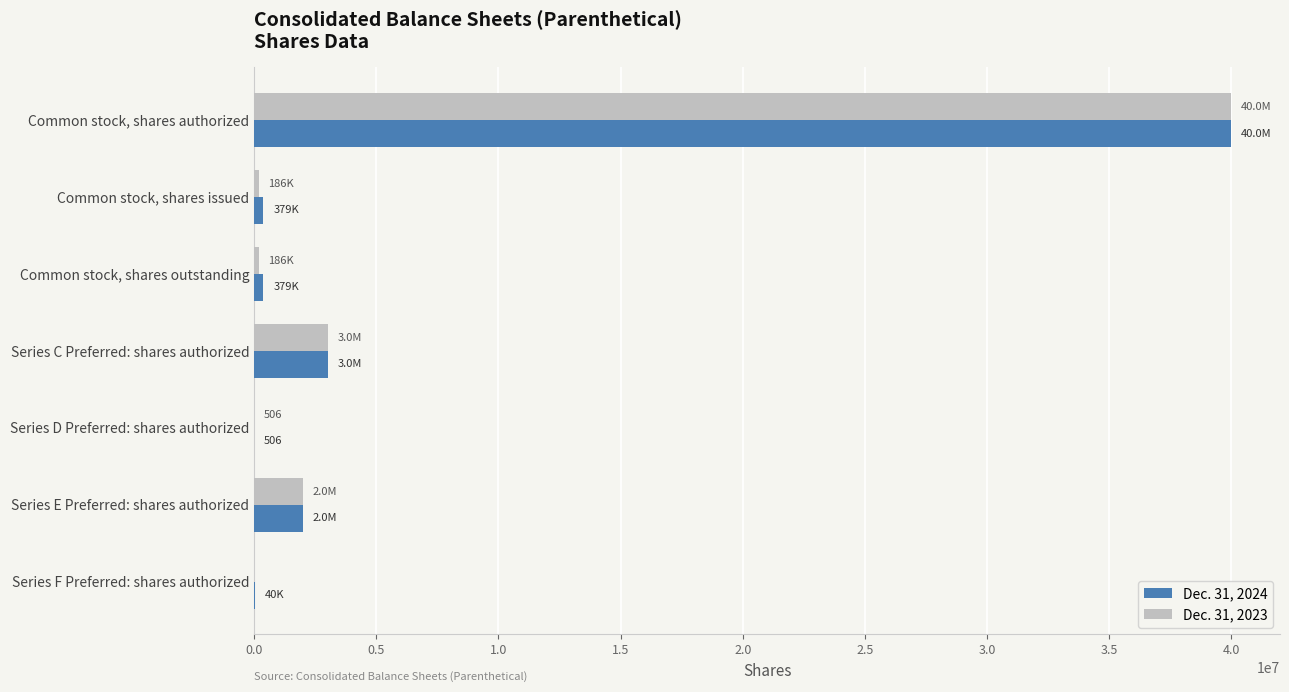

Is it true that Dec. 31, 2024 equals 1999494 at Series E Preferred: shares authorized?

True